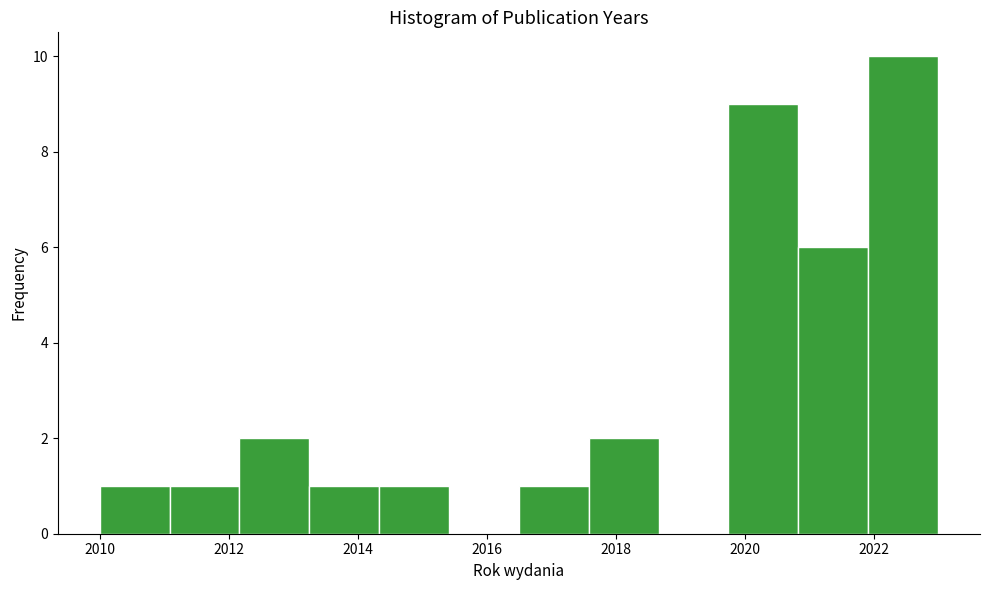

Reading left to right, transcribe this chart: for each bar, give the range it covers on the x-axis and its height. Neither the bar edges nor the heights are printed on the chart, so give them approximately, as read against the axes.

2010.0 to 2011.0: 1
2011.0 to 2012.2: 1
2012.2 to 2013.2: 2
2013.2 to 2014.4: 1
2014.4 to 2015.4: 1
2015.4 to 2016.6: 0
2016.6 to 2017.6: 1
2017.6 to 2018.6: 2
2018.6 to 2019.8: 0
2019.8 to 2020.8: 9
2020.8 to 2022.0: 6
2022.0 to 2023.0: 10